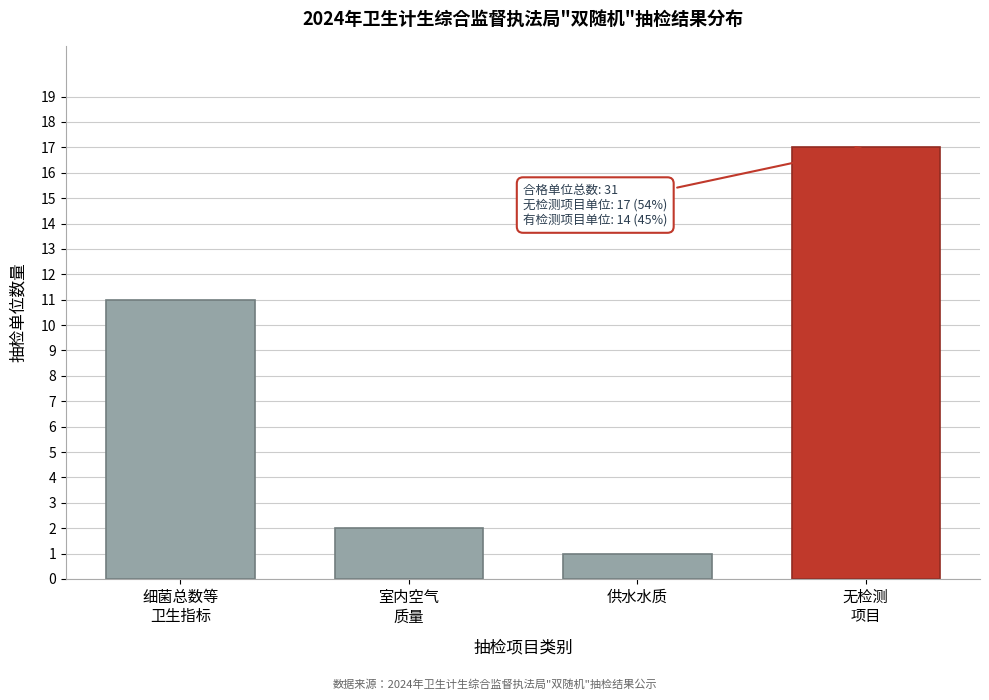

Reading left to right, transcribe all the data shown in this chart.

11	2	1	17